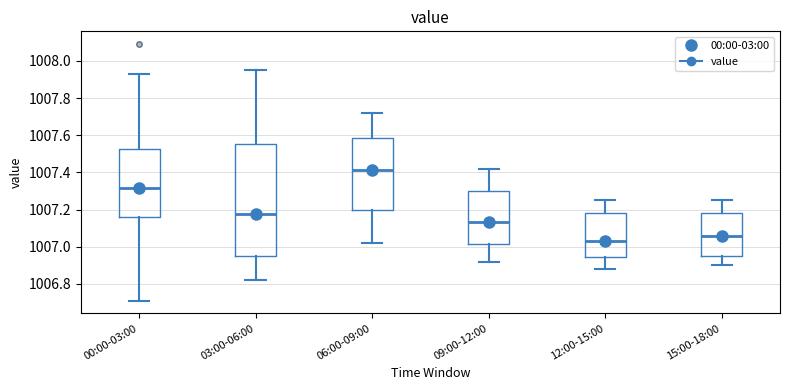

Which box is the tallest, from its lower edge to its upper edge?

03:00-06:00